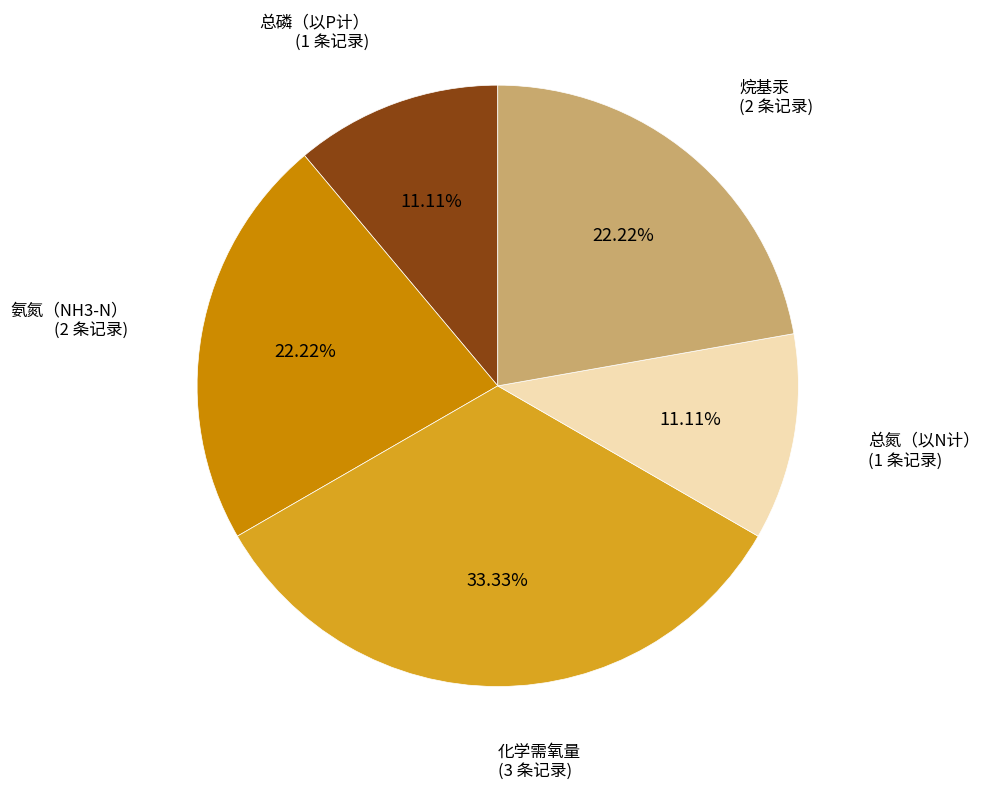

Is there a majority slice in this chart?

No